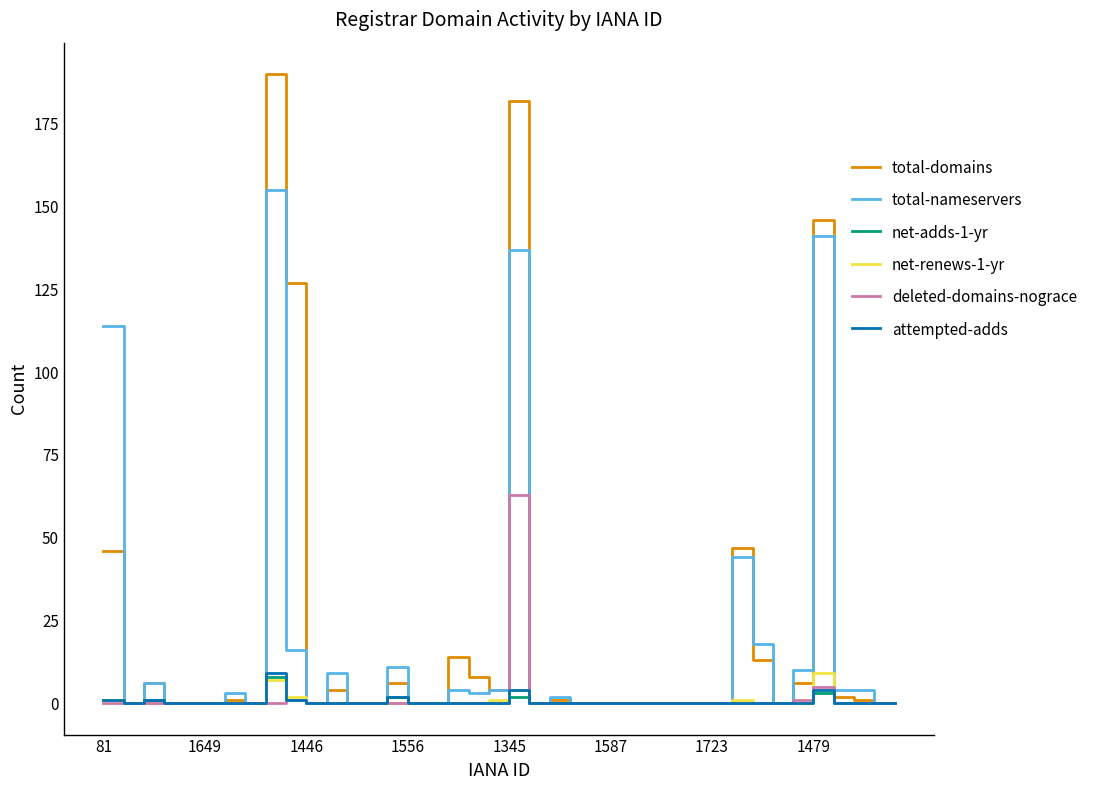

What is the sum of all attempted-adds values?

22